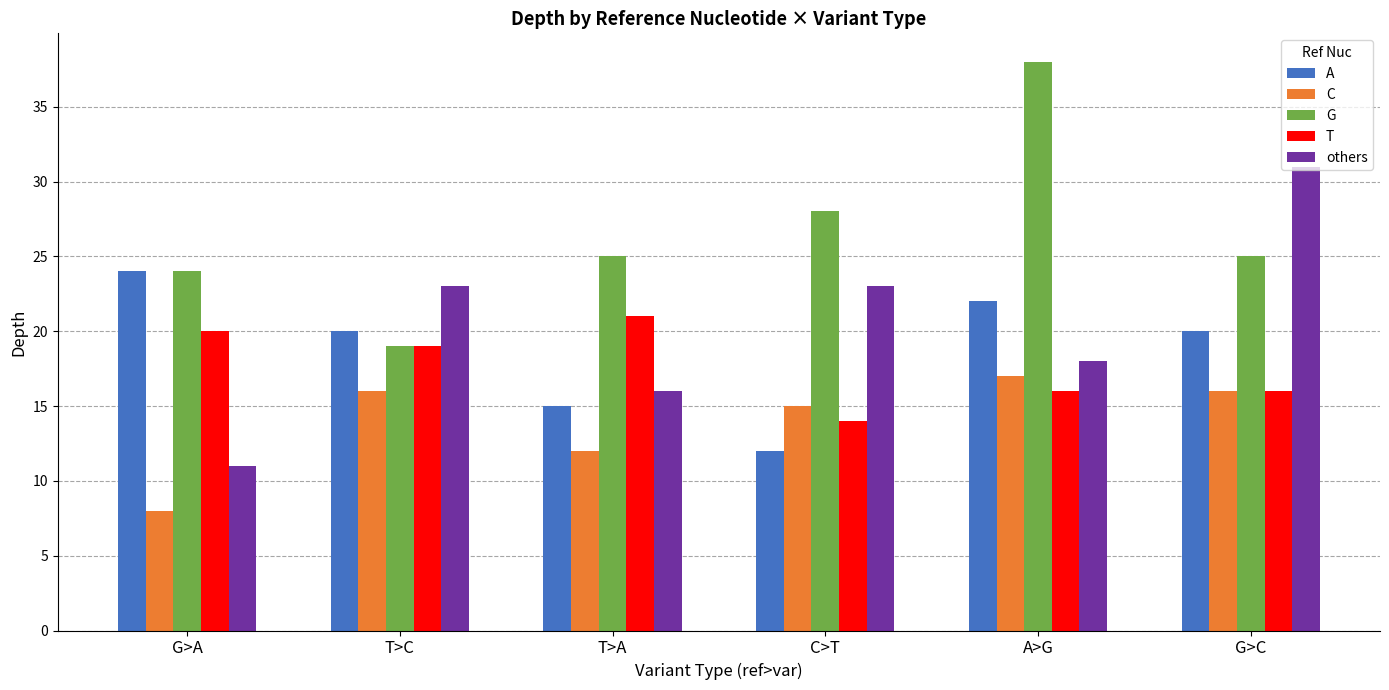

Rank the series at C>T from lowest to highest value.

A, T, C, others, G